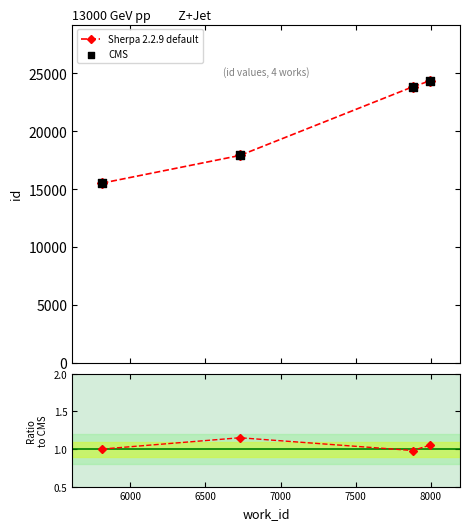

True or false: Sherpa 2.2.9 default has more than 2 points higher than both neighbors.

False